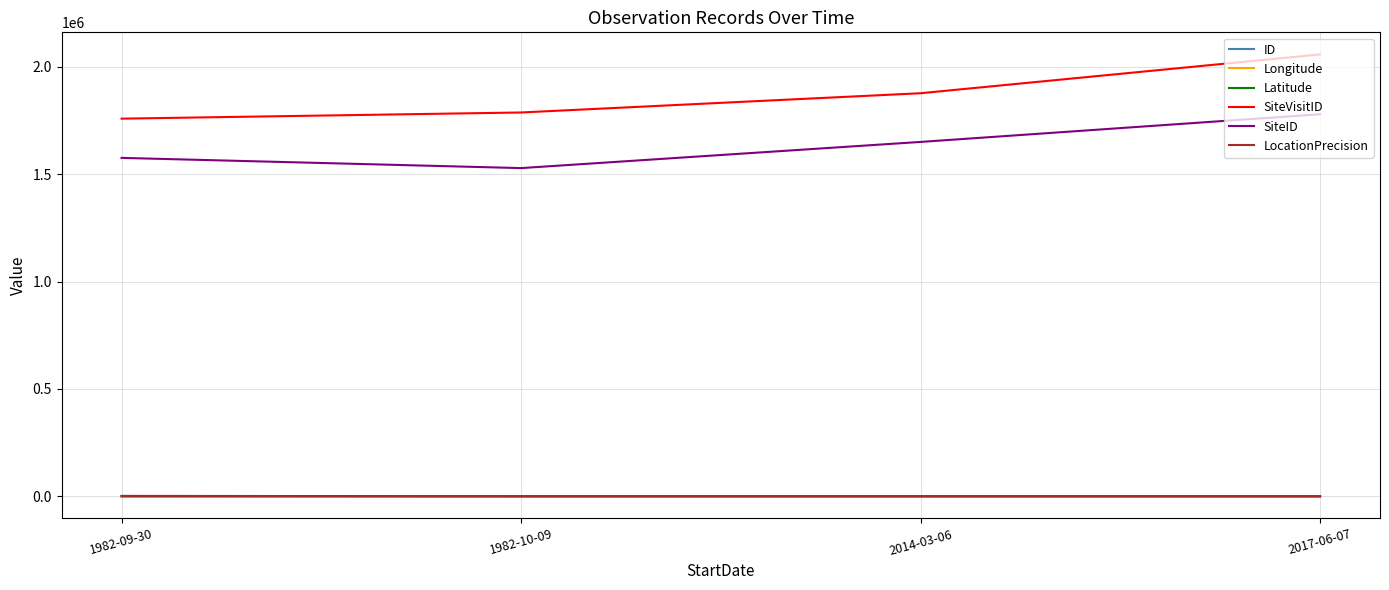

True or false: SiteID and Longitude intersect in this chart.

False